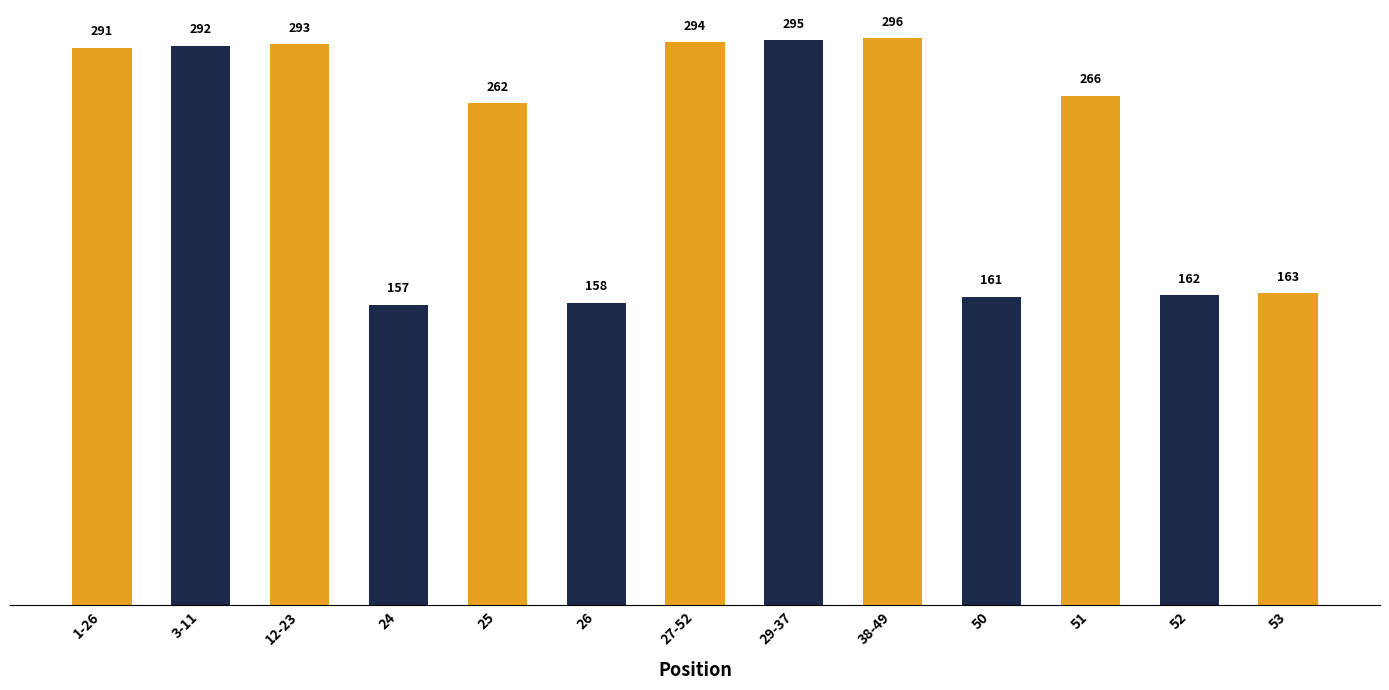

Rank the categories by value from highest to lowest.

38-49, 29-37, 27-52, 12-23, 3-11, 1-26, 51, 25, 53, 52, 50, 26, 24